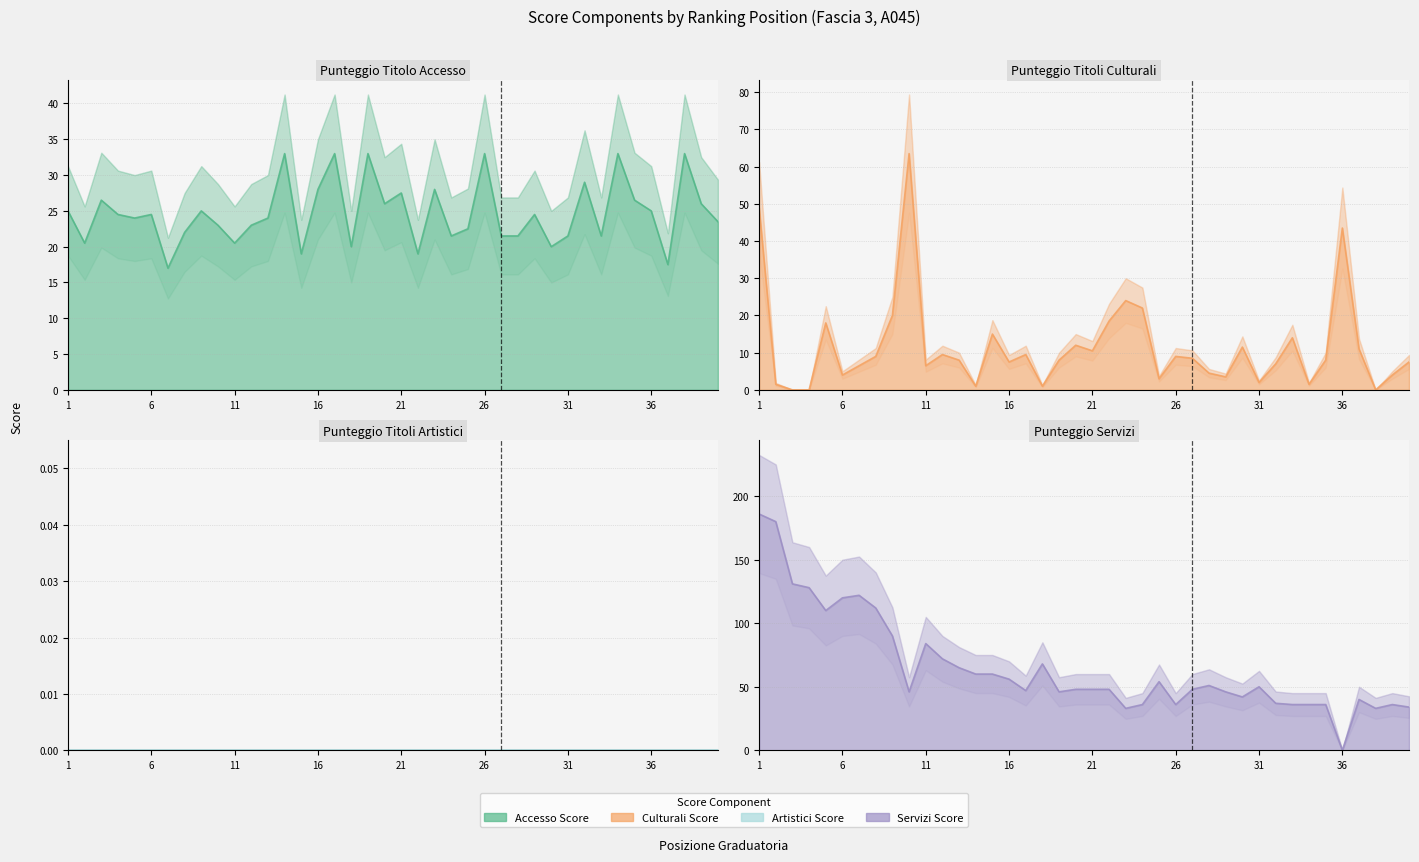

Between 24 and 39, which is larger?

39